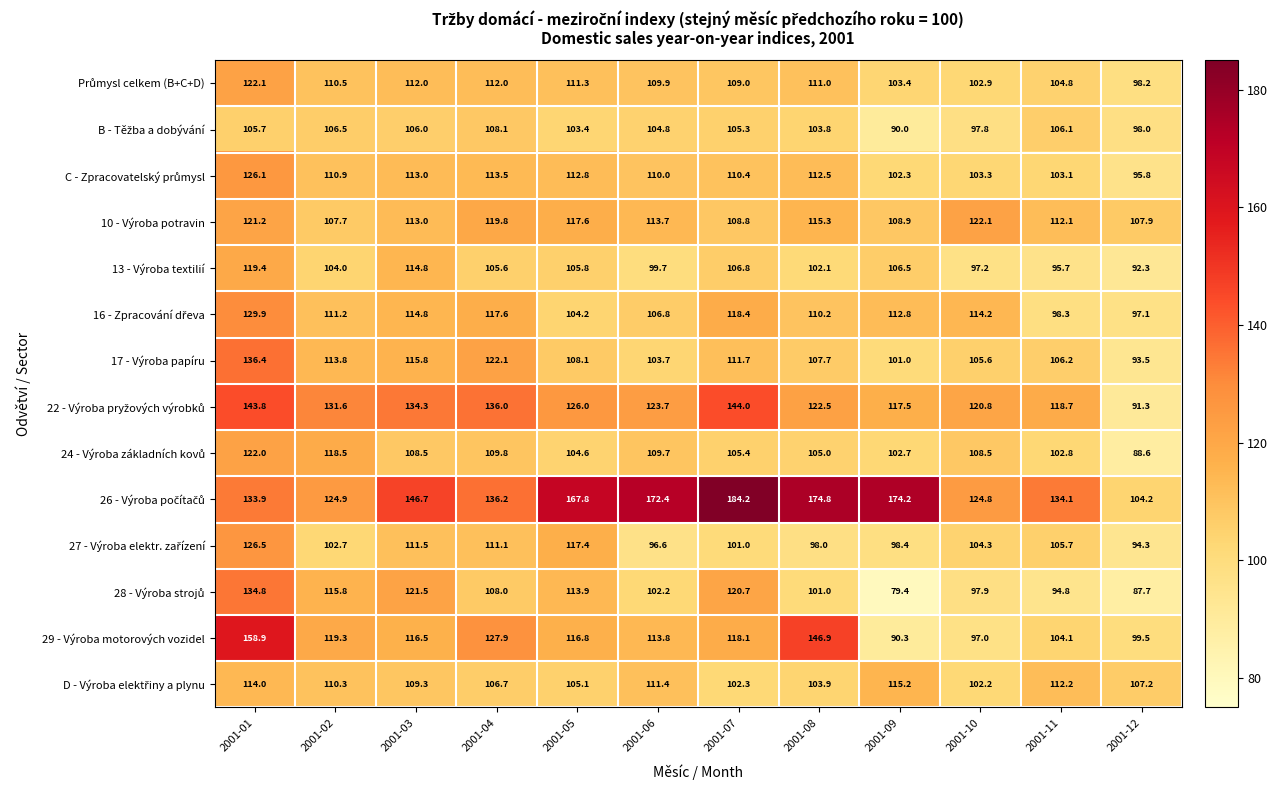

What is the greatest value displayed?

184.2